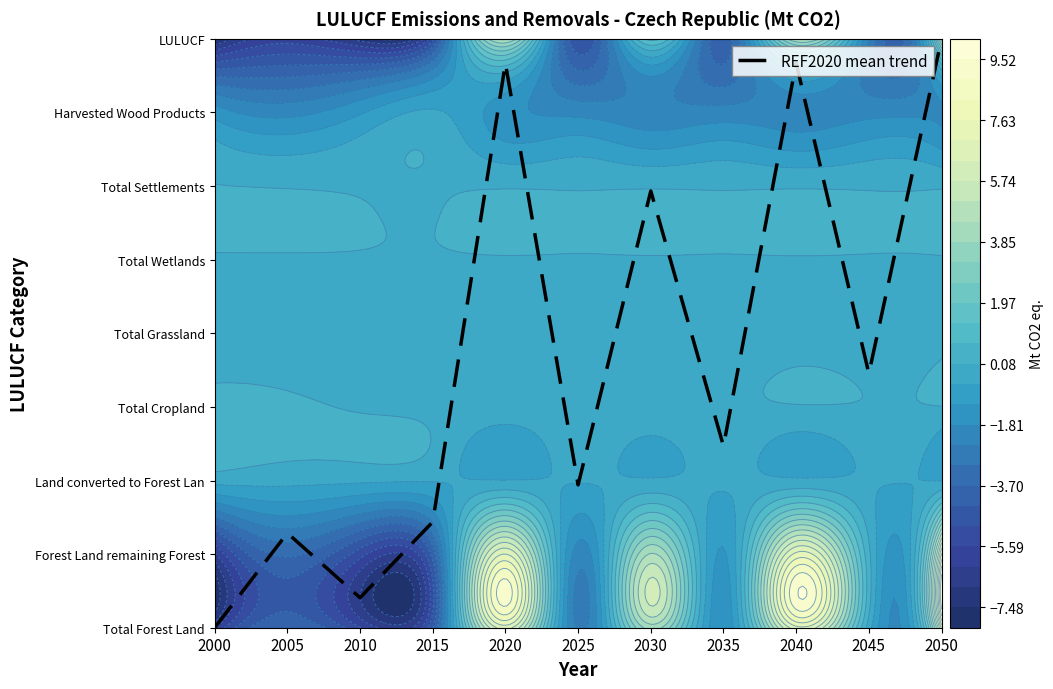

True or false: the data shows 0.5 at 2025.

False